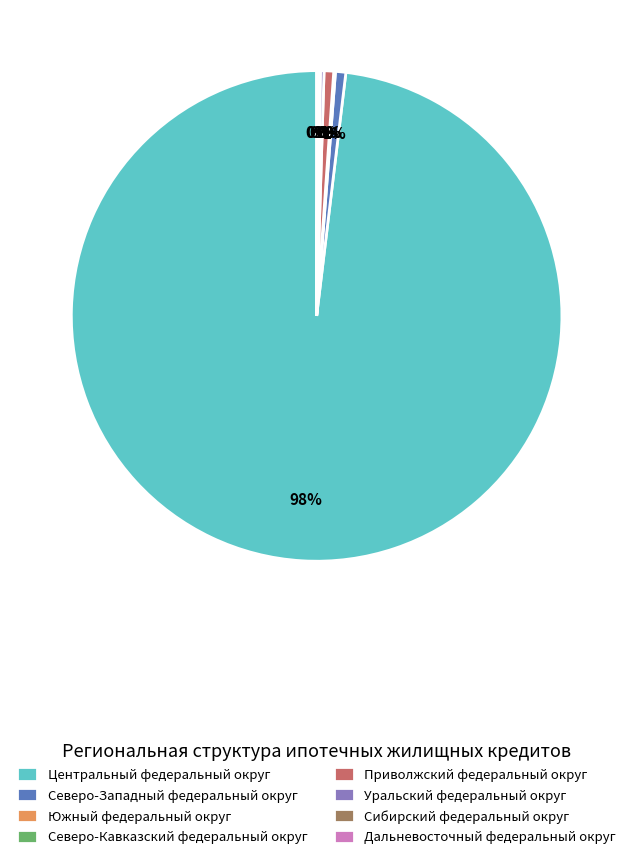

The Северо-Западный федеральный округ slice represents 11% of the pie. True or false?

False